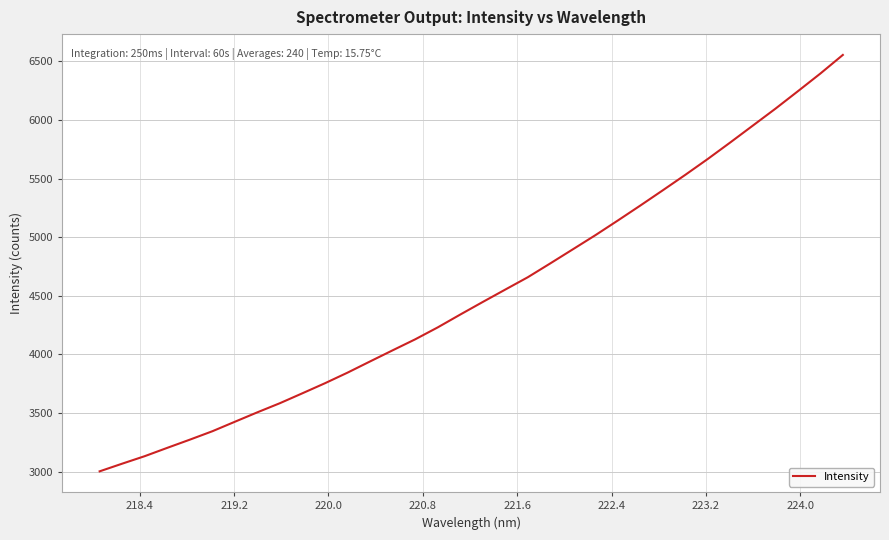

What is the minimum value shown in the chart?

3001.8